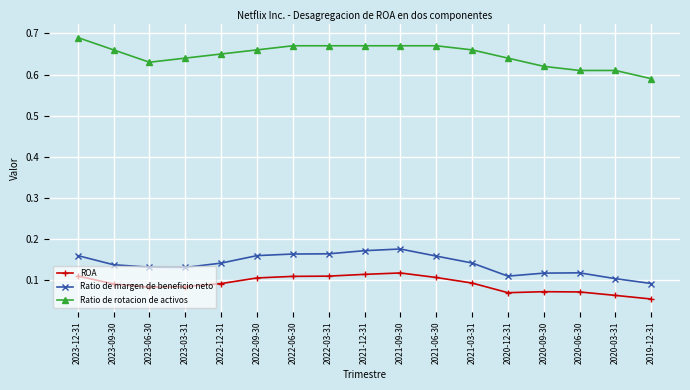

Which category has the lowest value in the Ratio de rotacion de activos series?

2019-12-31